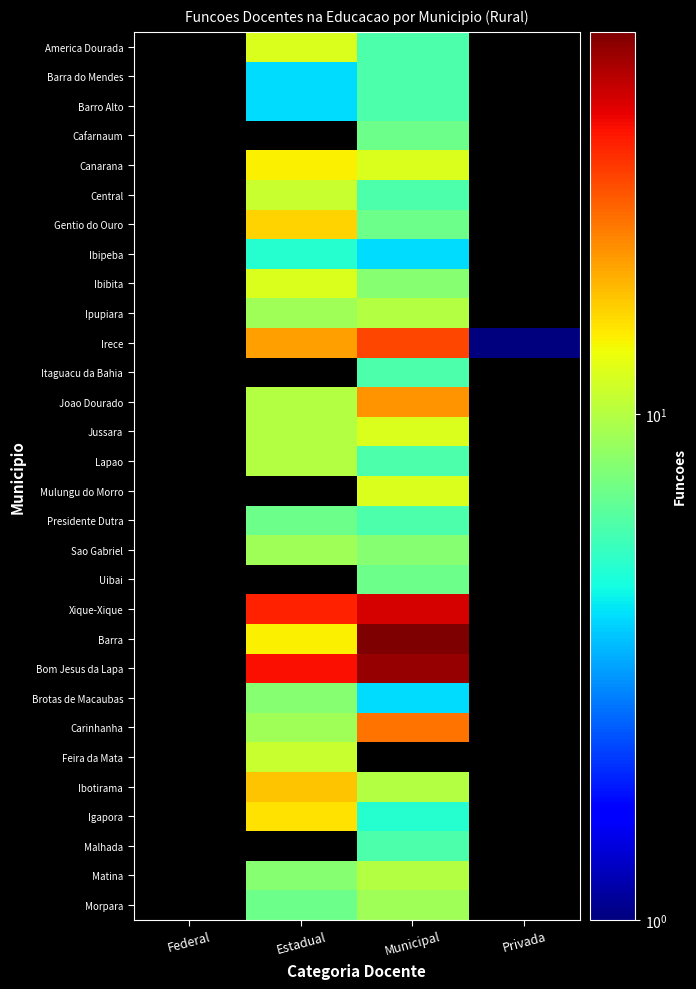

Count the number of data series in this chart.

30